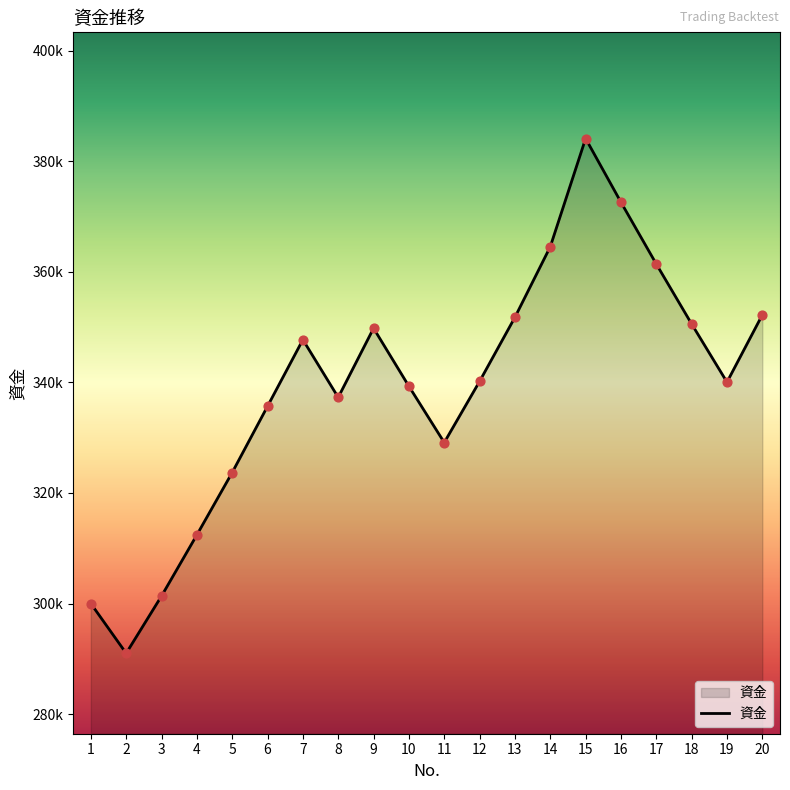

Does the chart have visible grid lines?

No